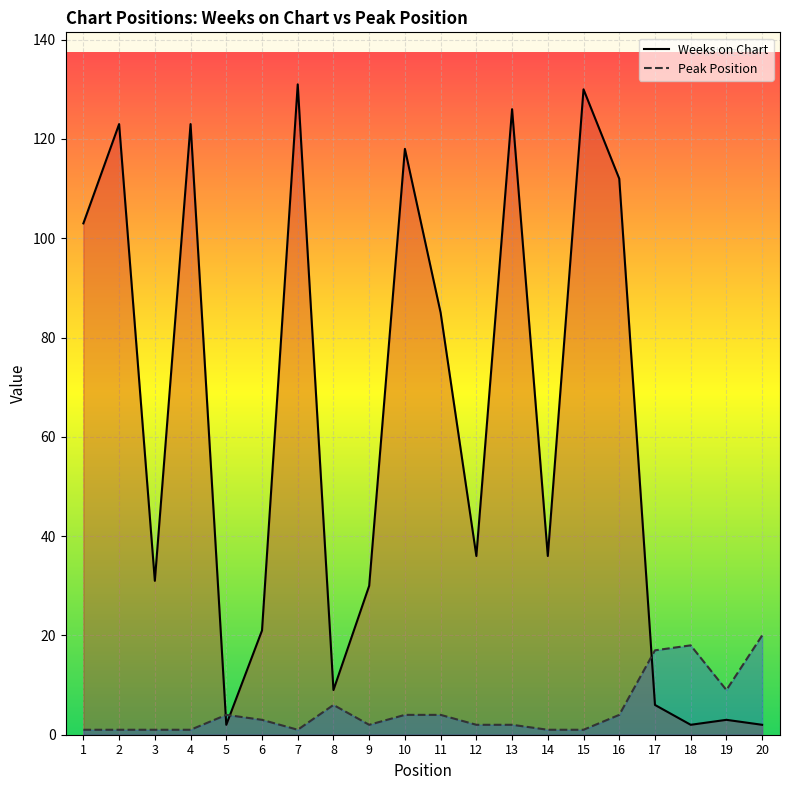

Reading left to right, list all the values displayed in this chart.

Weeks on Chart: 1=103	2=123	3=31	4=123	5=2	6=21	7=131	8=9	9=30	10=118	11=85	12=36	13=126	14=36	15=130	16=112	17=6	18=2	19=3	20=2
Peak Position: 1=1	2=1	3=1	4=1	5=4	6=3	7=1	8=6	9=2	10=4	11=4	12=2	13=2	14=1	15=1	16=4	17=17	18=18	19=9	20=20